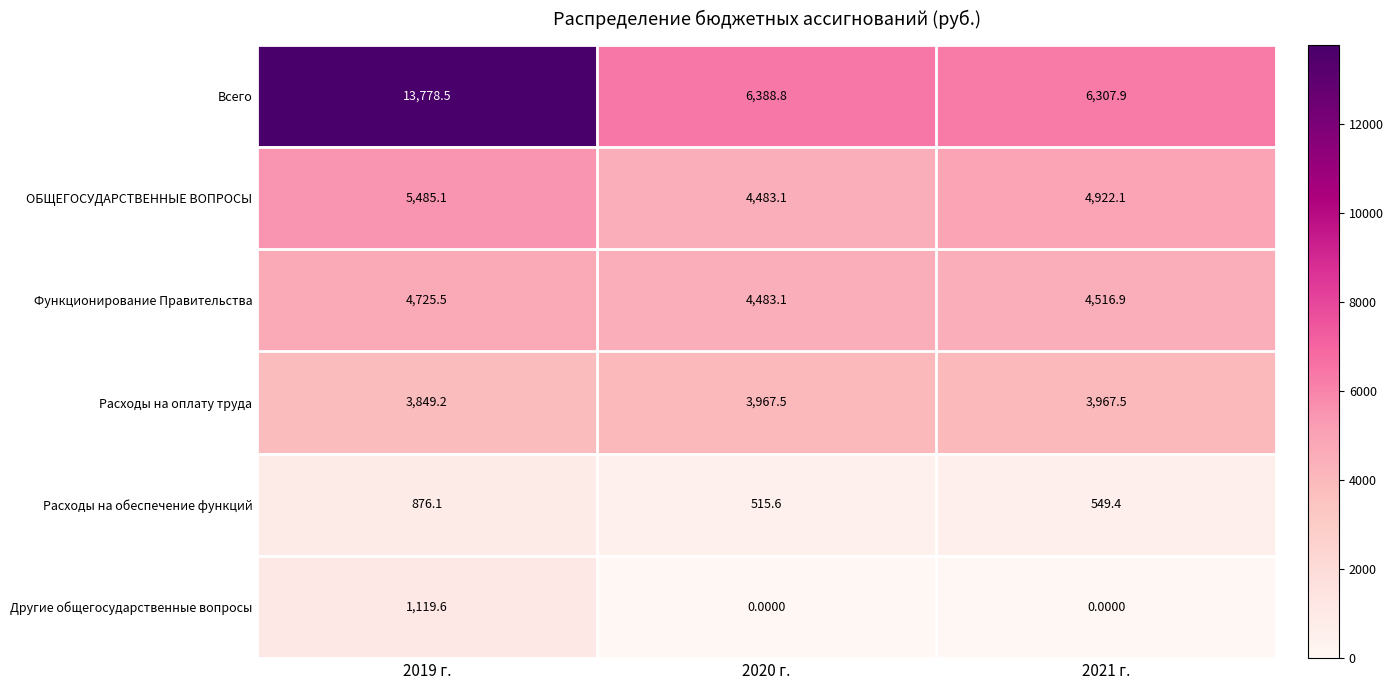

What is the total value across all series at 2020 г.?

19838.1